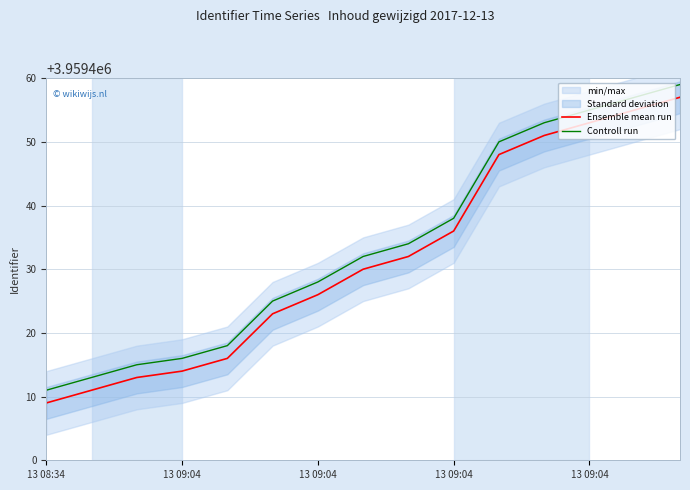

What are all the series names shown in the legend?

Ensemble mean run, Controll run